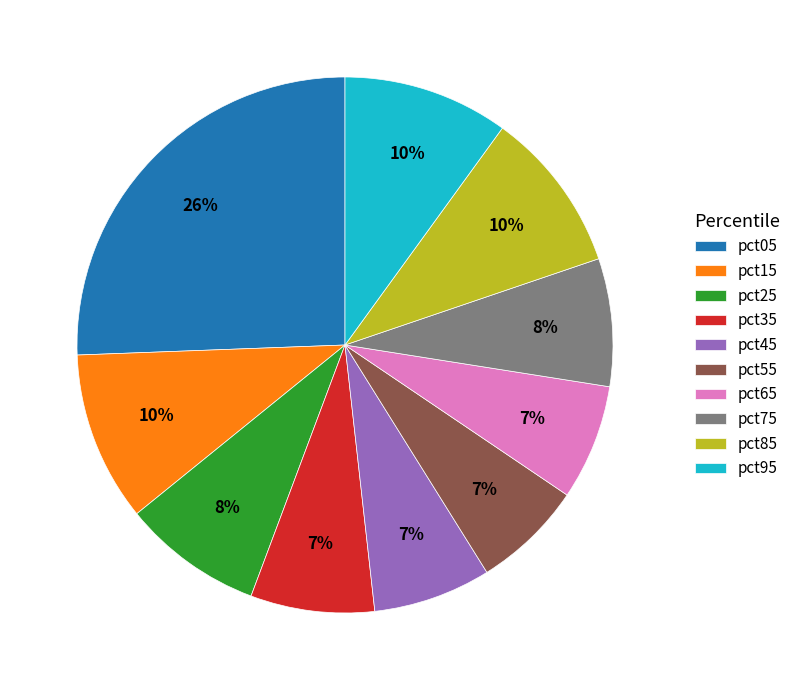

Is it true that pct05 is 37% of the pie?

False